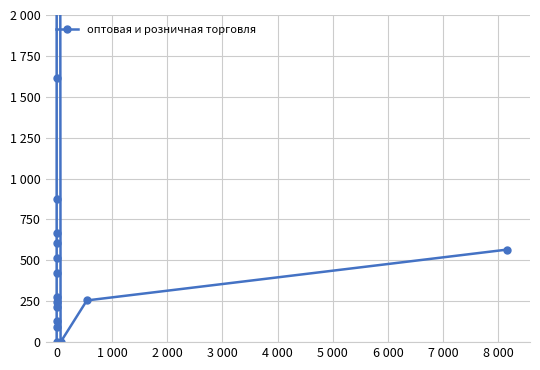

Which label corresponds to the largest value in the chart?

13